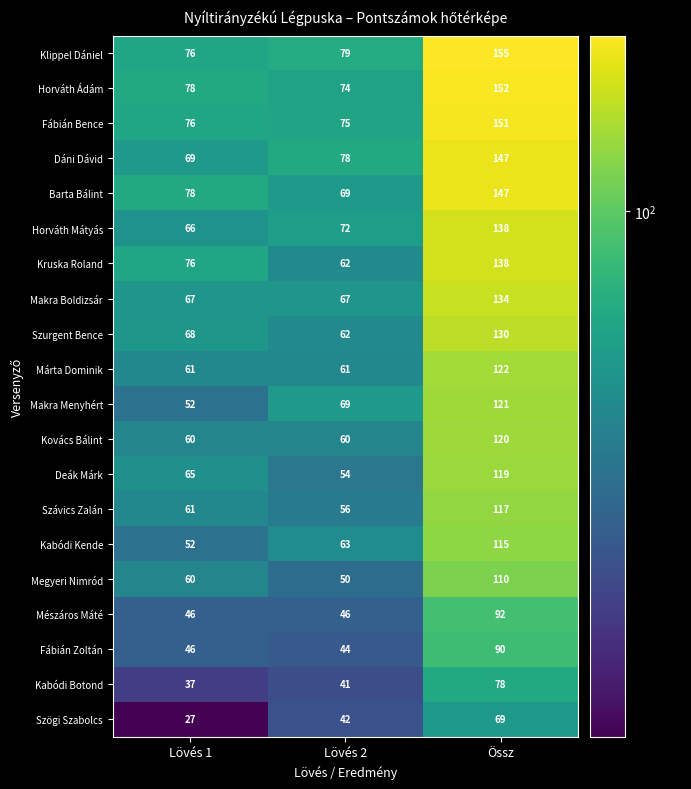

Where is Szávics Zalán nearest to the value 86?

Lövés 1